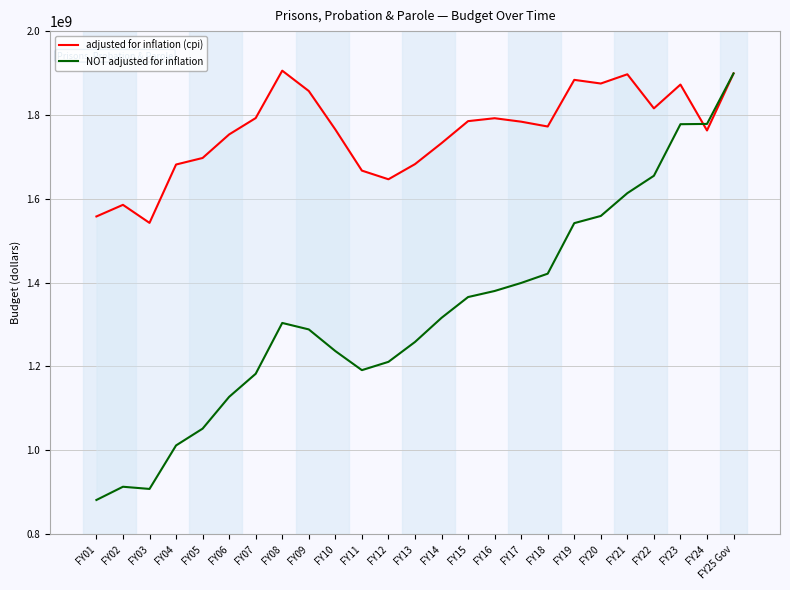

At which label does adjusted for inflation (cpi) first exceed 1772425089?

FY07